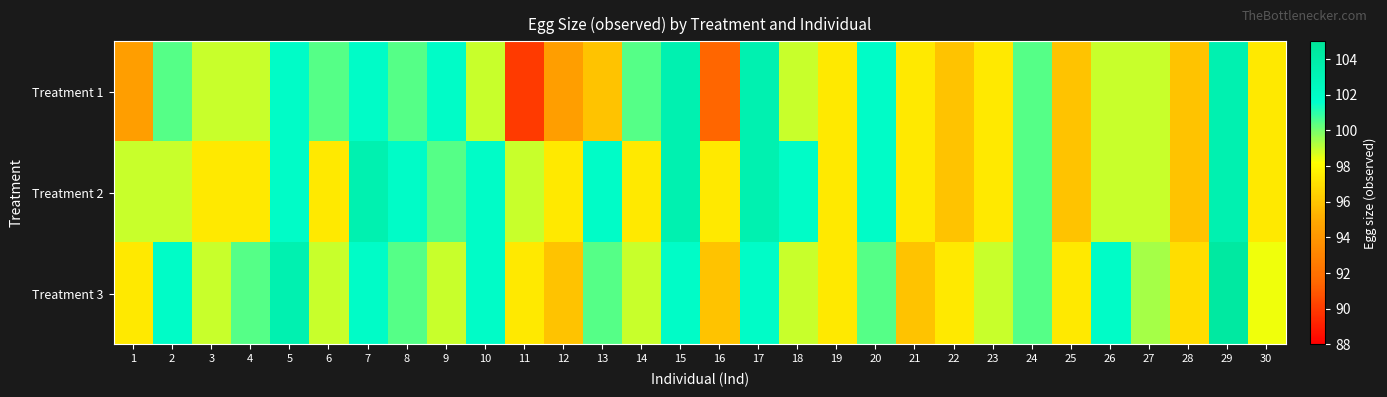

At 5, list the series in order from smallest to largest.

Treatment 1, Treatment 2, Treatment 3